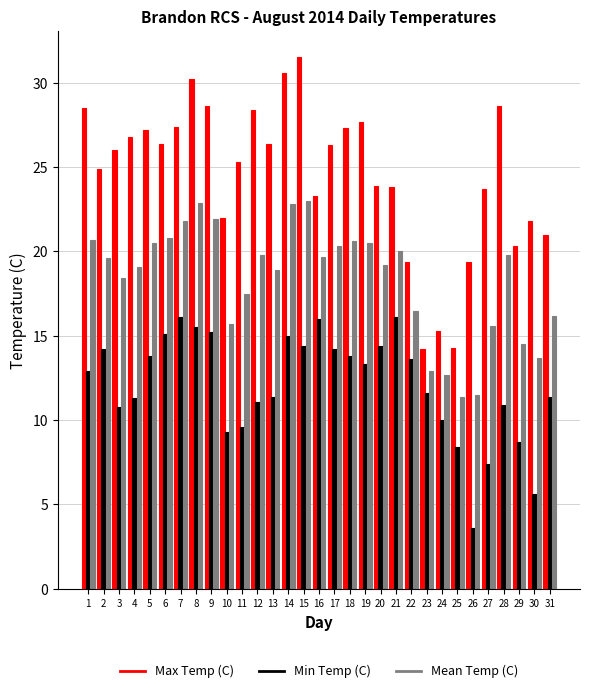

At which category does the chart reach its minimum across all series?

26